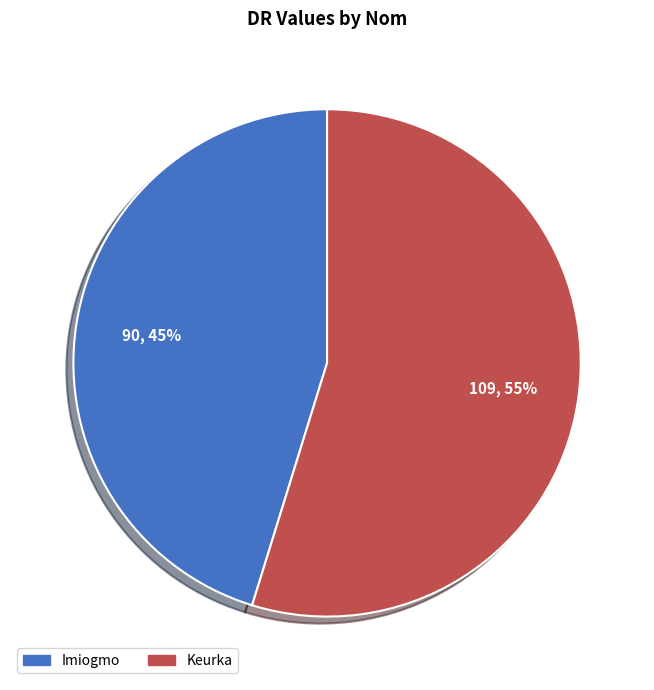

How many slices are in this pie chart?

2